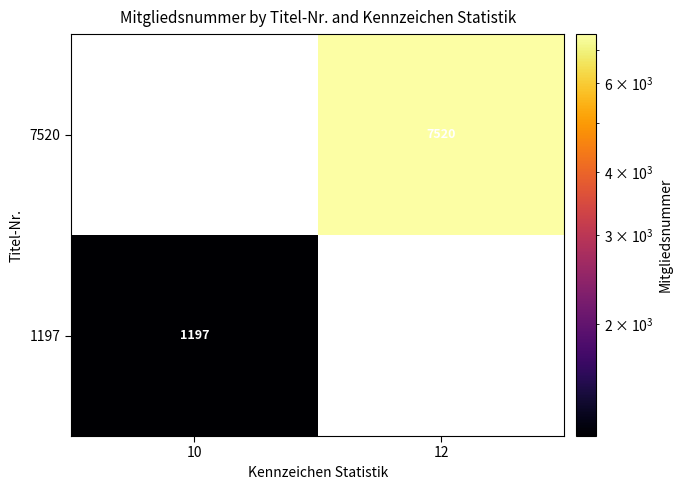

True or false: 1197 has a value of 2008.3 at 10.

False